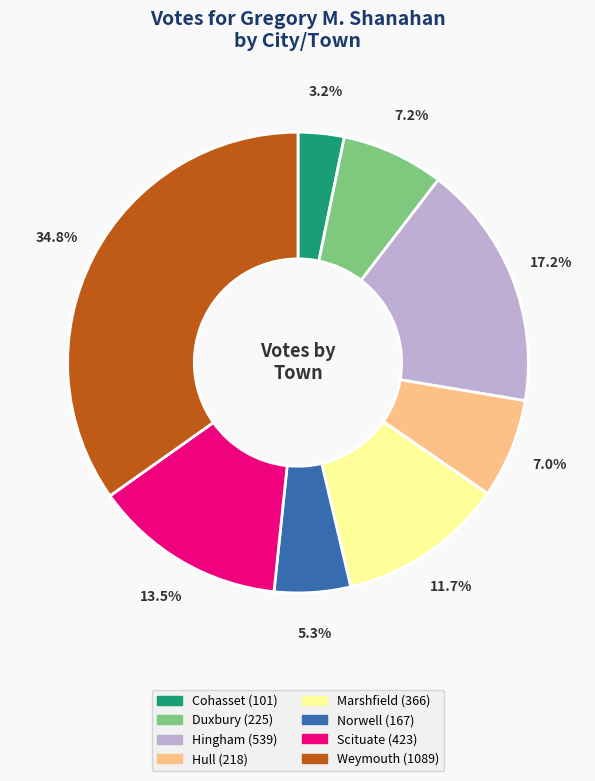

To the nearest percent, what is the average slice percentage?

12%